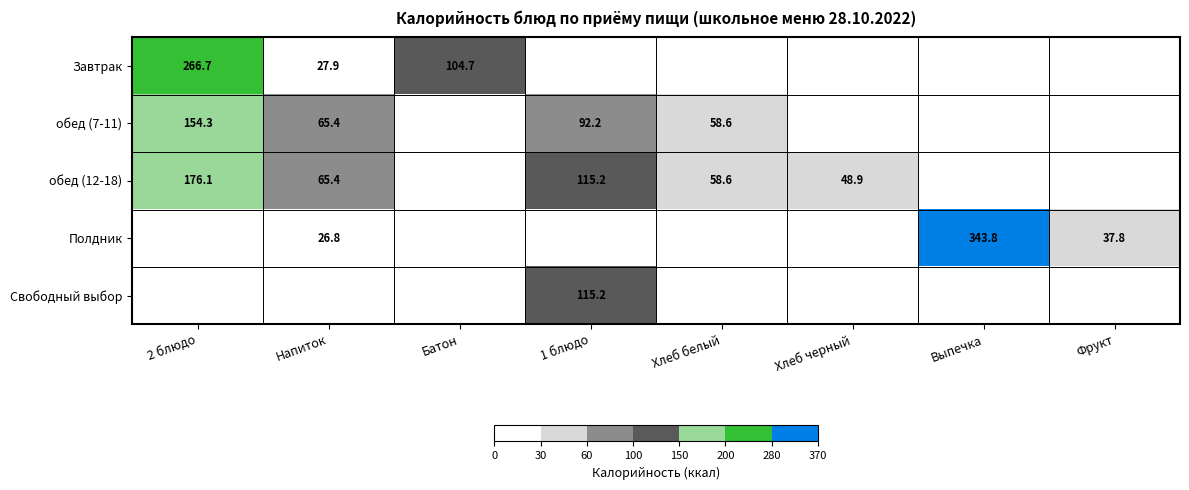

The value of Завтрак at 2 блюдо is 479.0. True or false?

False